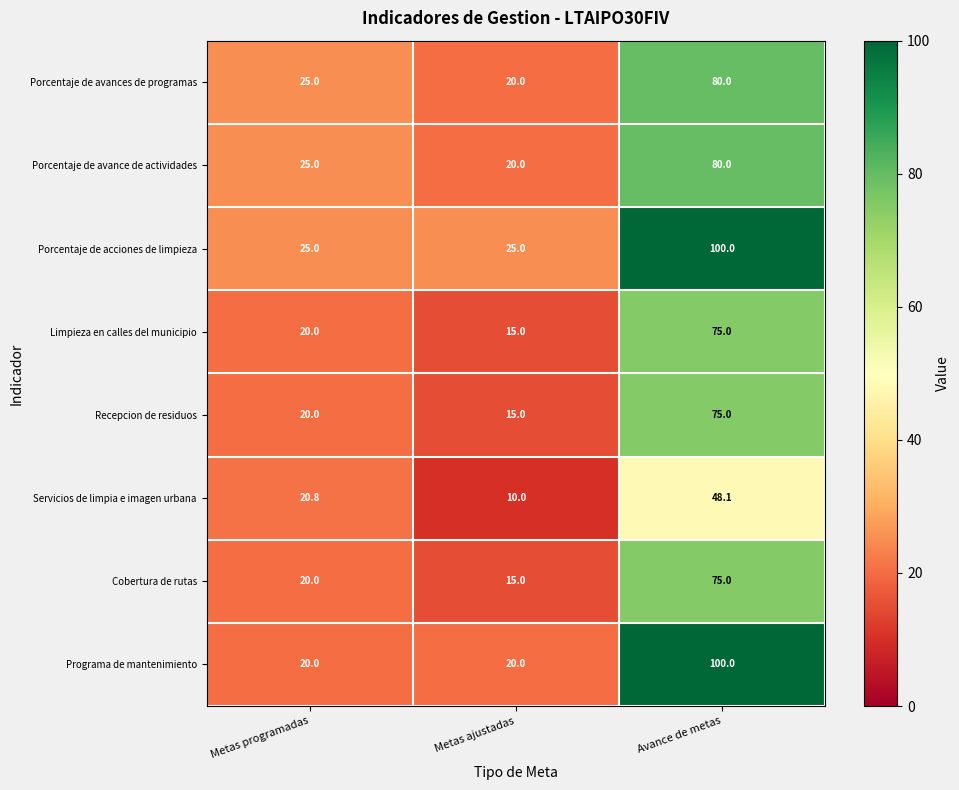

What is the difference between the maximum and minimum values in the Cobertura de rutas series?

60.0